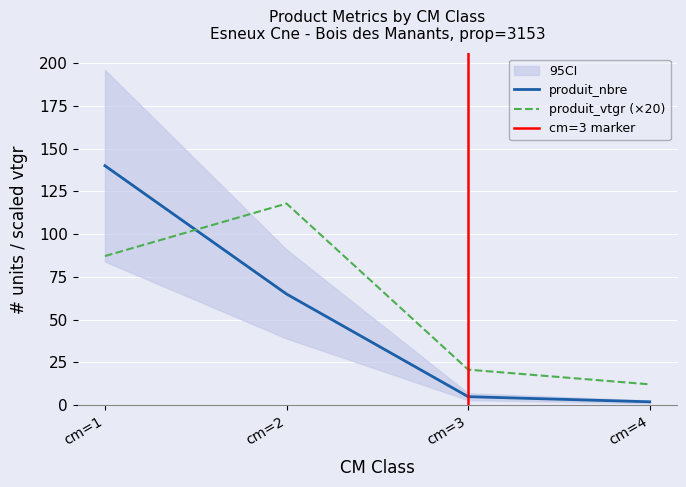

True or false: produit_vtgr has more than 0 points higher than both neighbors.

True